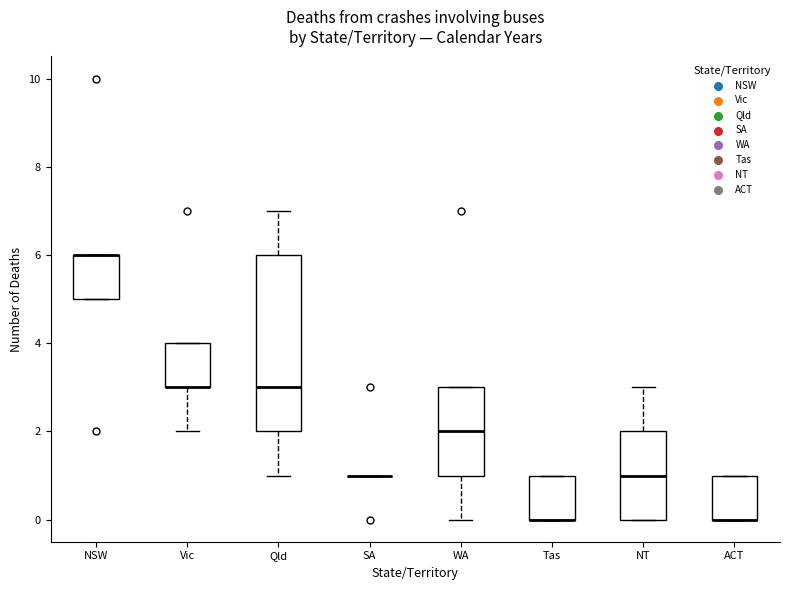

Reading left to right, read every box against the y-axis: the position of its median line, the range the box covers, and the ends of its whiskers. The values are not printed on the chart, so give them approximately, as read against the axis.

NSW: median 6 (drawn on the box's upper edge), box 5 to 6, whiskers 5 to 6
Vic: median 3 (drawn on the box's lower edge), box 3 to 4, whiskers 2 to 4
Qld: median 3, box 2 to 6, whiskers 1 to 7
SA: box collapsed to a line at 1, whiskers 1 to 1
WA: median 2, box 1 to 3, whiskers 0 to 3
Tas: median 0 (drawn on the box's lower edge), box 0 to 1, whiskers 0 to 1
NT: median 1, box 0 to 2, whiskers 0 to 3
ACT: median 0 (drawn on the box's lower edge), box 0 to 1, whiskers 0 to 1